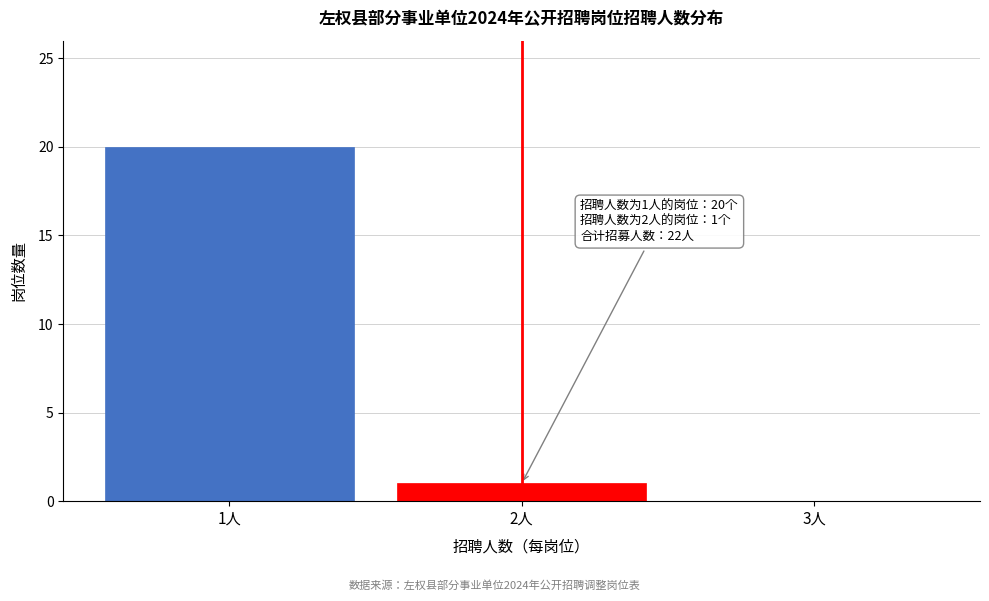

Reading right to left, what are all the values shown in this chart?

3人=0	2人=1	1人=20